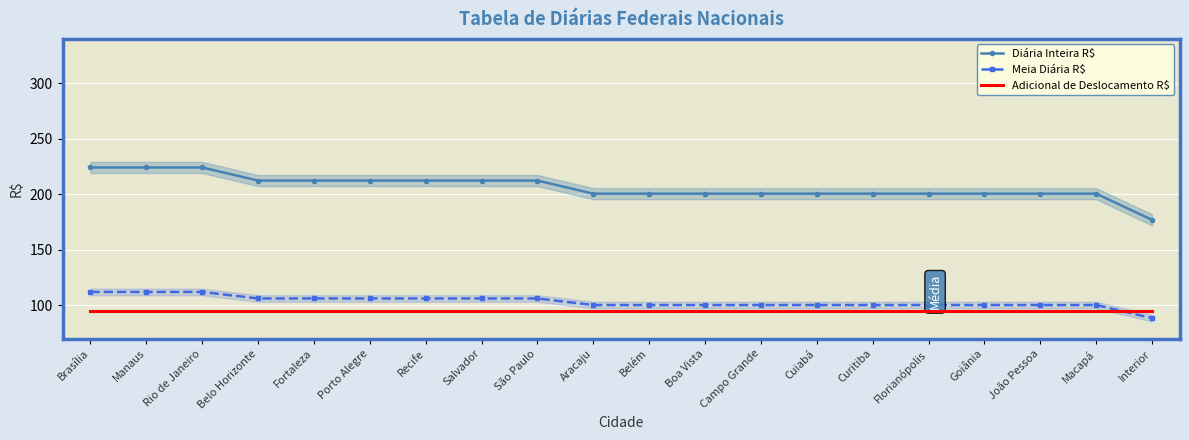

True or false: Diária Inteira R$ and Meia Diária R$ cross at least once.

False